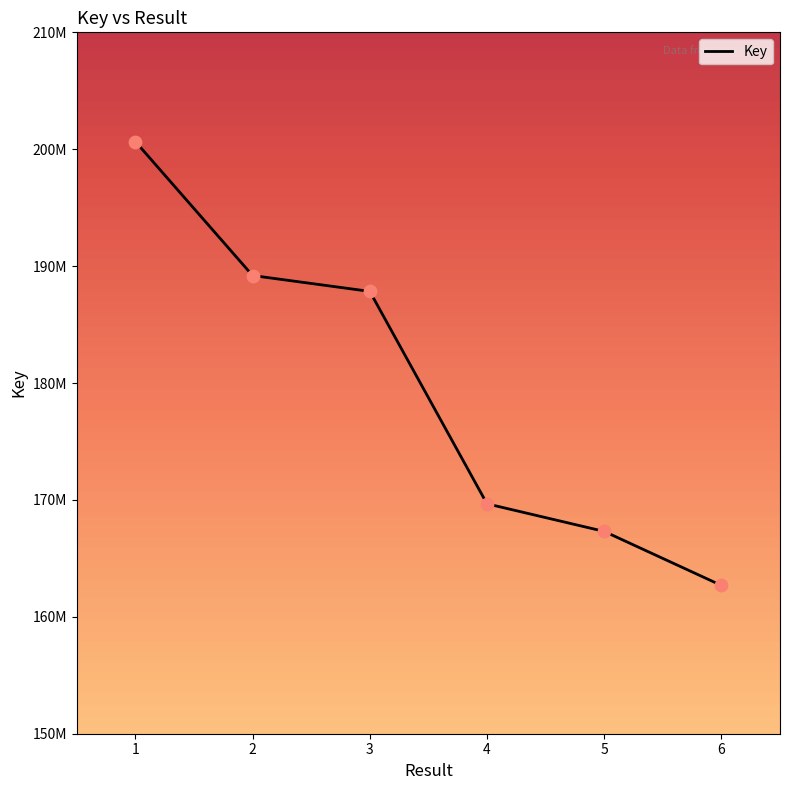

Which has a higher value, 5 or 1?

1